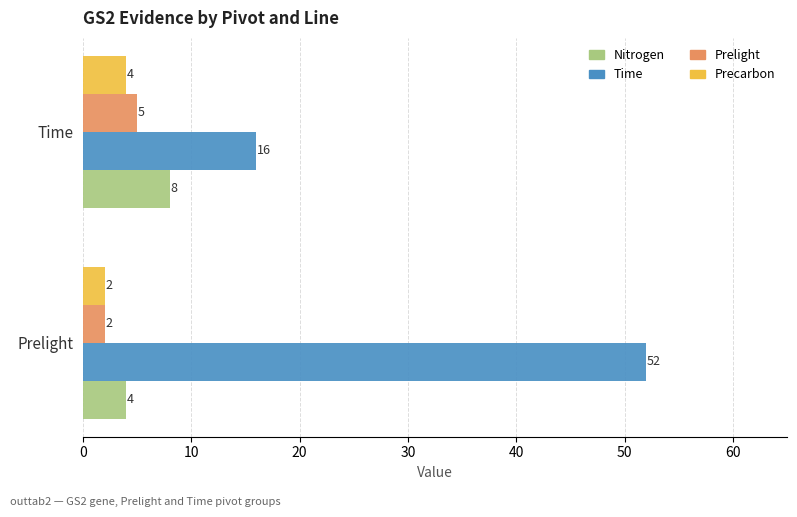

What is the minimum value shown in the chart?

2